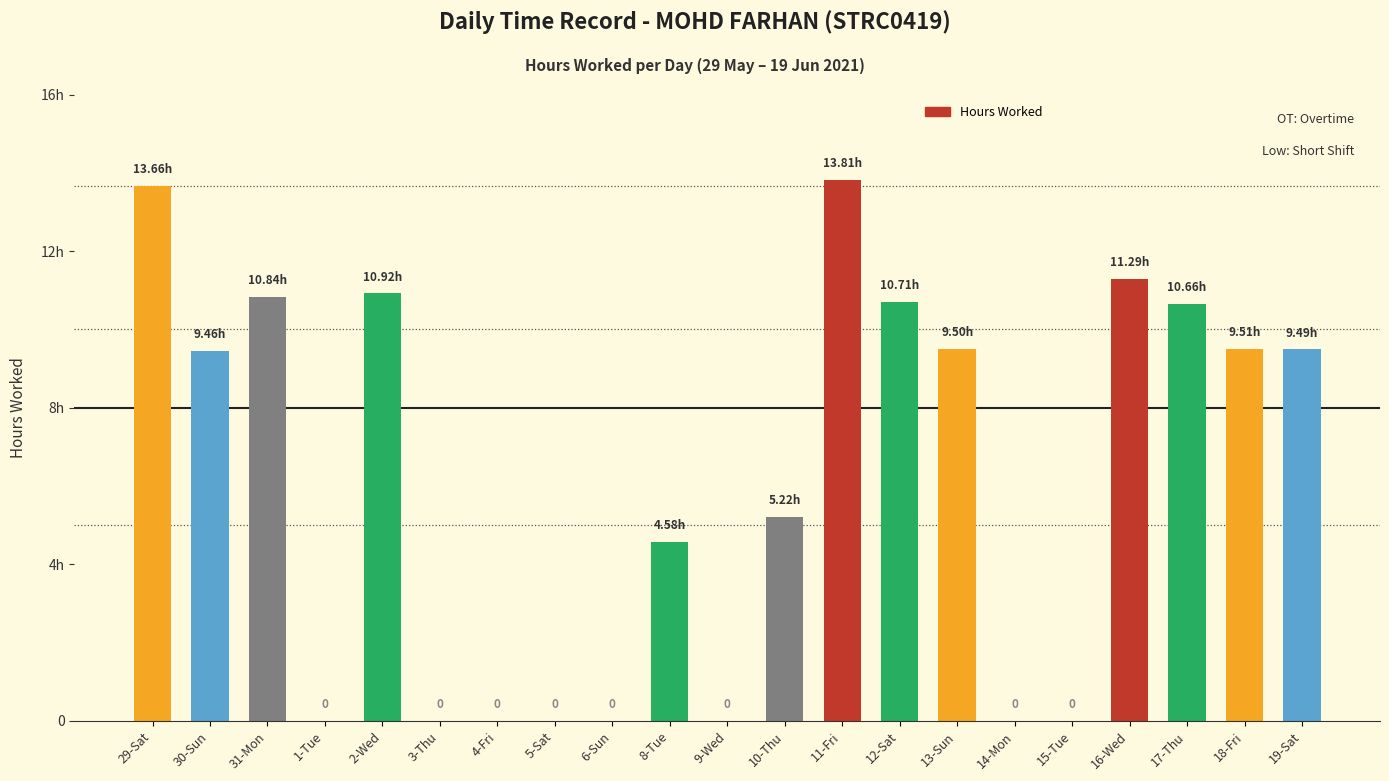

Read the value at 19-Sat.

9.5